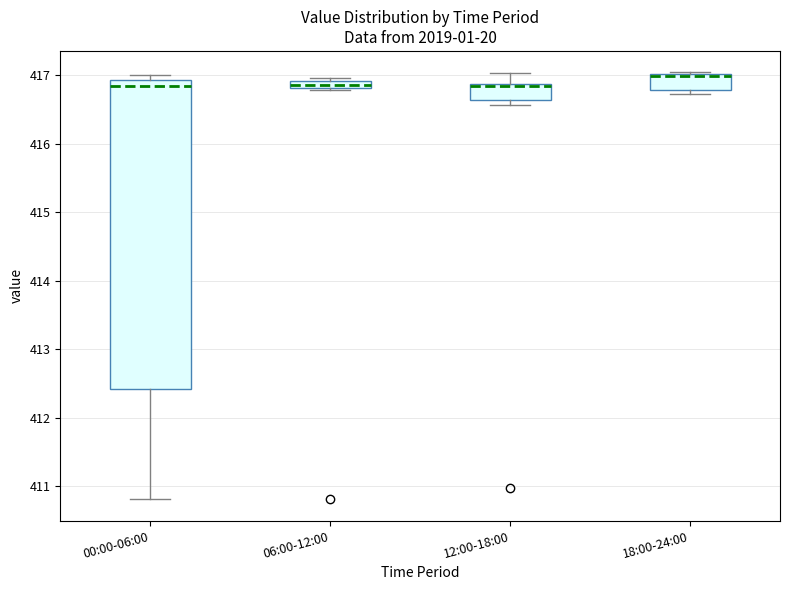

Where is the lower edge of the box for 00:00-06:00 on the y-axis? The values are not printed on the chart, so give them approximately, as read against the axis.

412.4